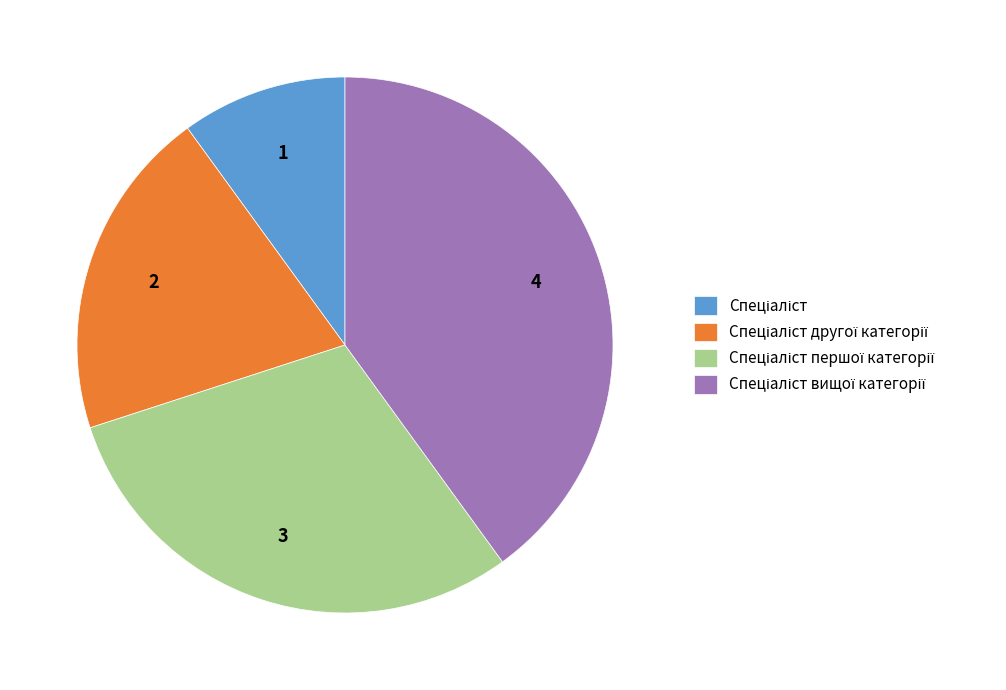

How many slices are in this pie chart?

4